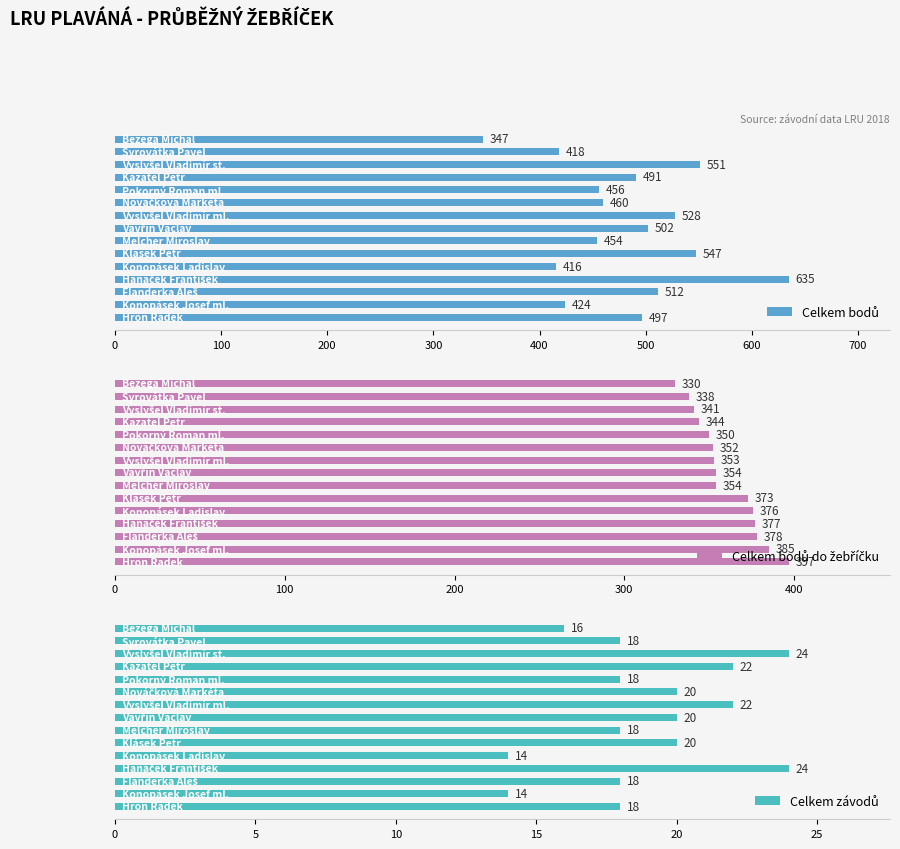

List the series in order of their peak value, lowest first.

Celkem závodů, Celkem bodů do žebříčku, Celkem bodů